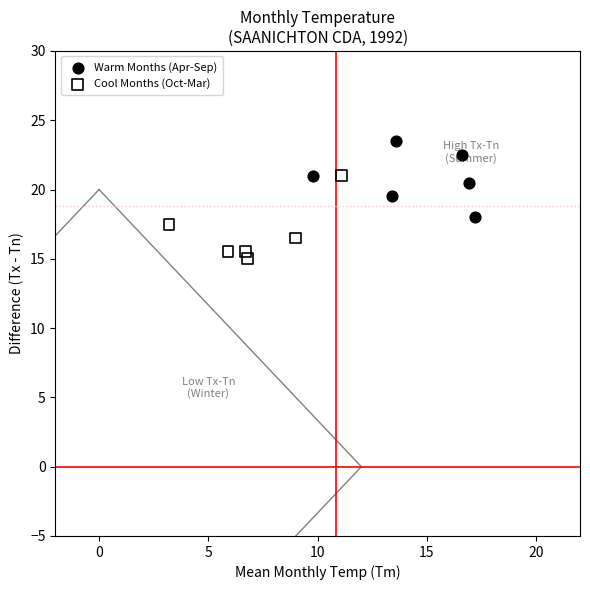

Which series contains the highest Y value?

Warm Months (Apr-Sep)